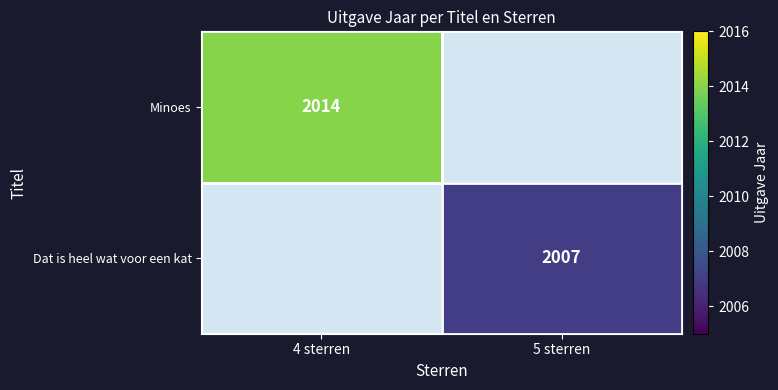

True or false: Minoes has a value of 2825 at 4 sterren.

False